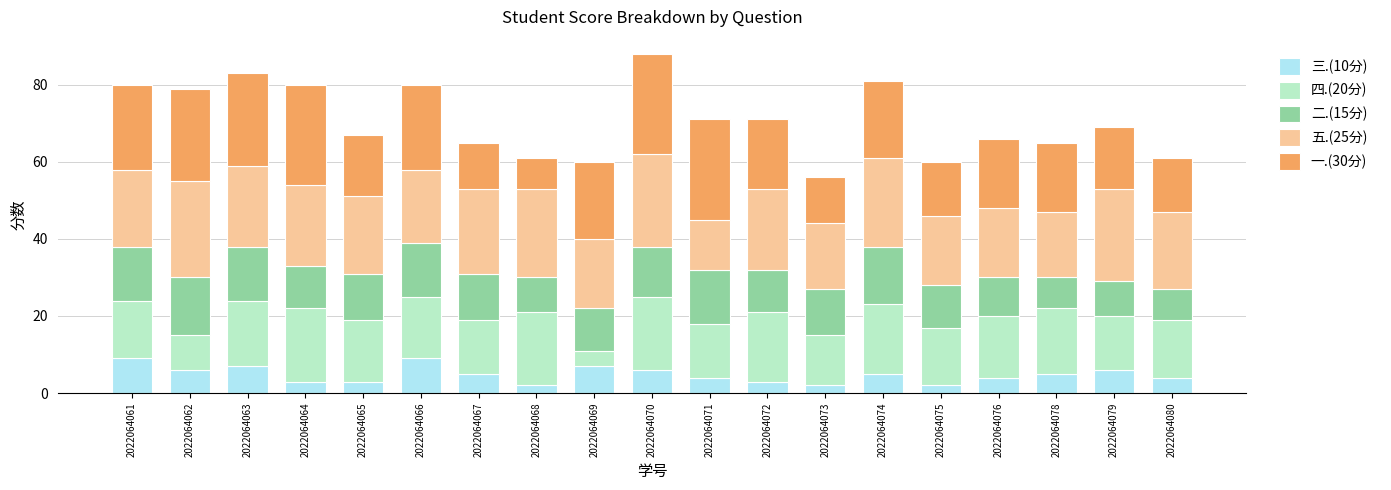

The value of 三.(10分) at 2022064074 is 8. True or false?

False